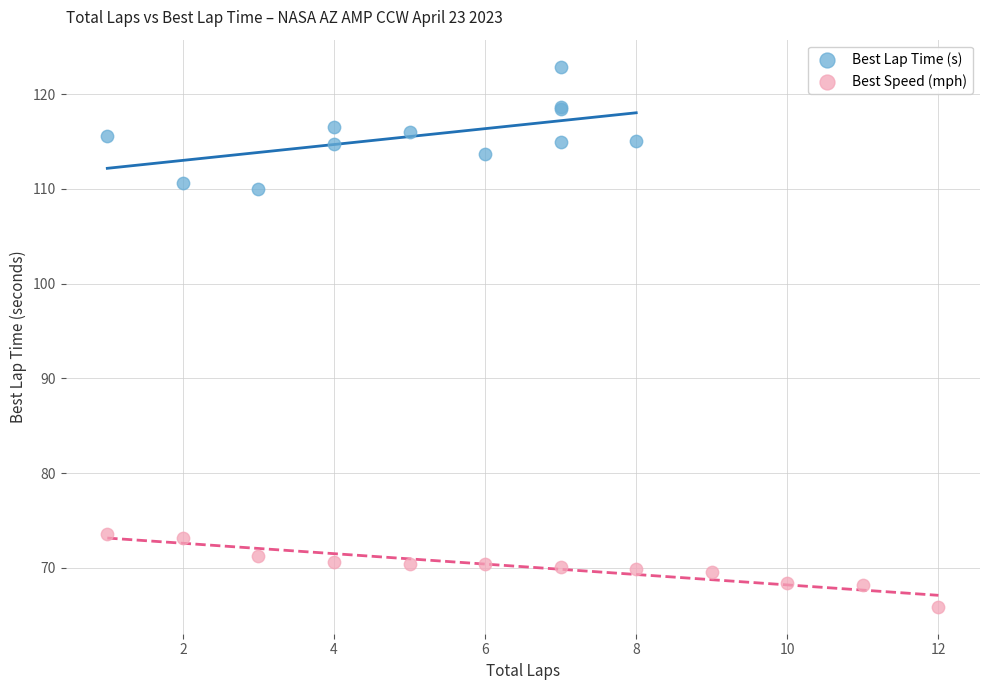

Which series contains the lowest Y value?

Best Speed (mph)